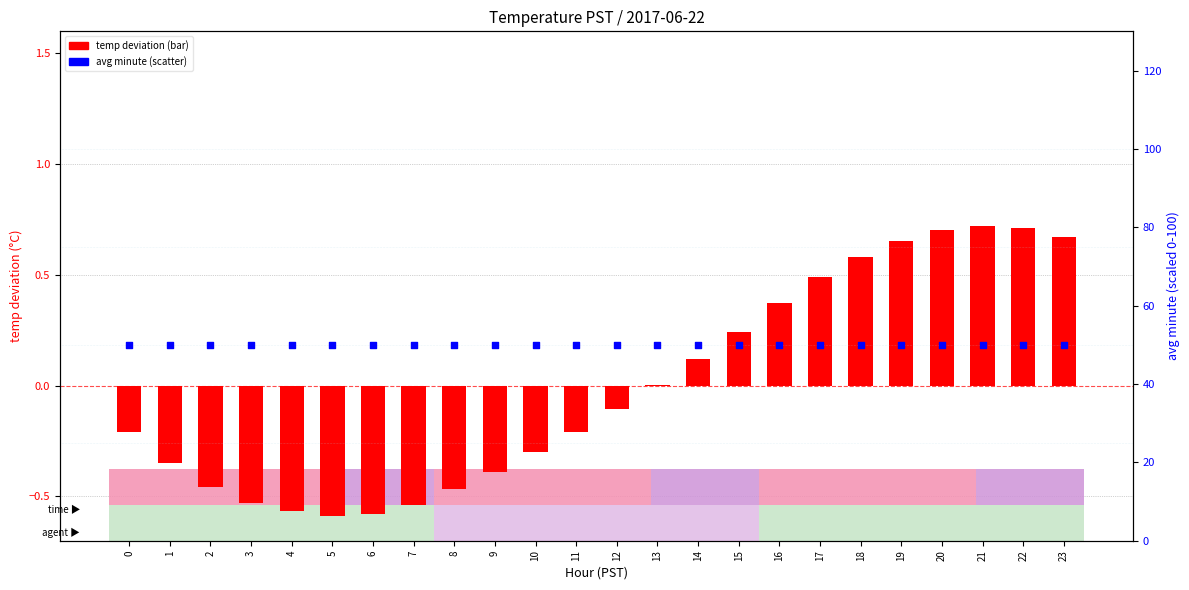

At which category is the sum across all series the highest?

21